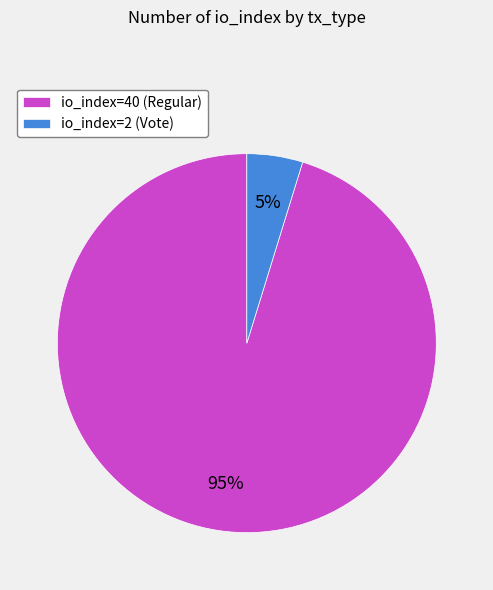

To the nearest percent, what is the average slice percentage?

50%